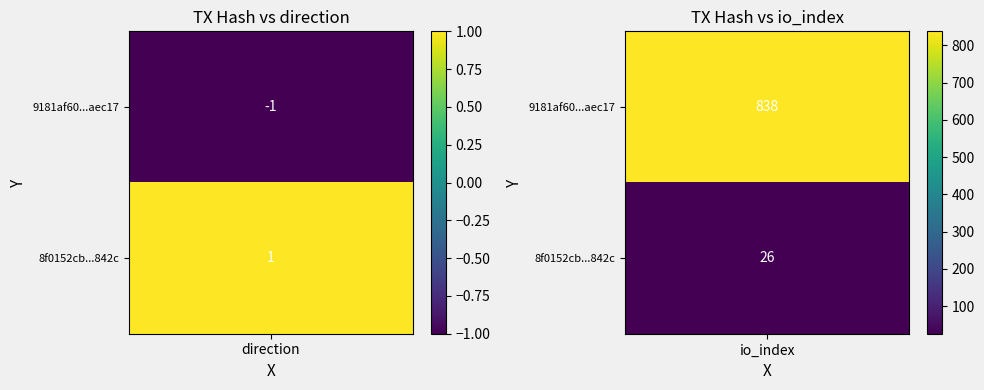

Rank the series at 1 from lowest to highest value.

8f0152cbff8f4228d0ce30a2620ee09297a842c, 9181af60778ca14239bad533406fad3885aec17